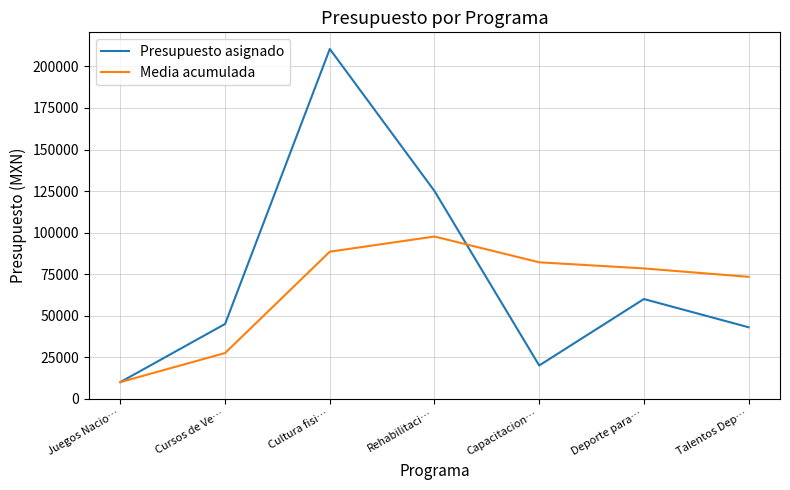

What are all the series names shown in the legend?

Presupuesto asignado, Media acumulada